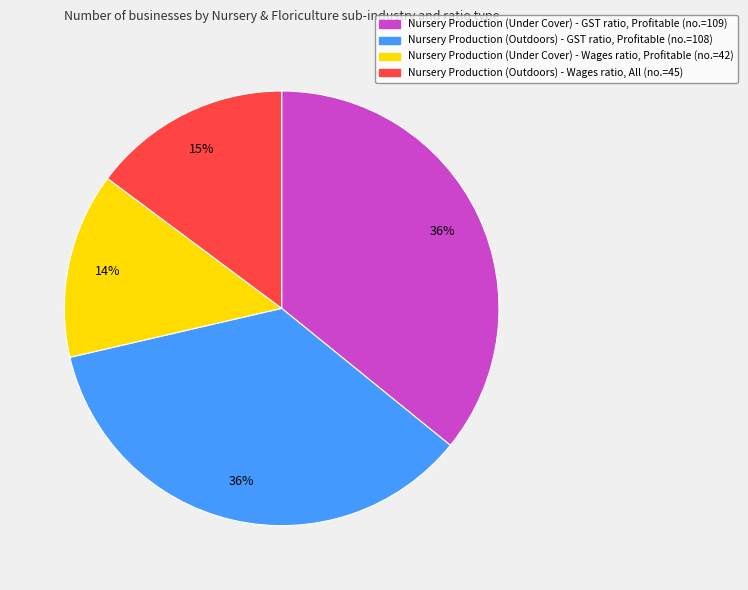

To the nearest percent, what is the difference between the largest and smallest slice percentages?

22%